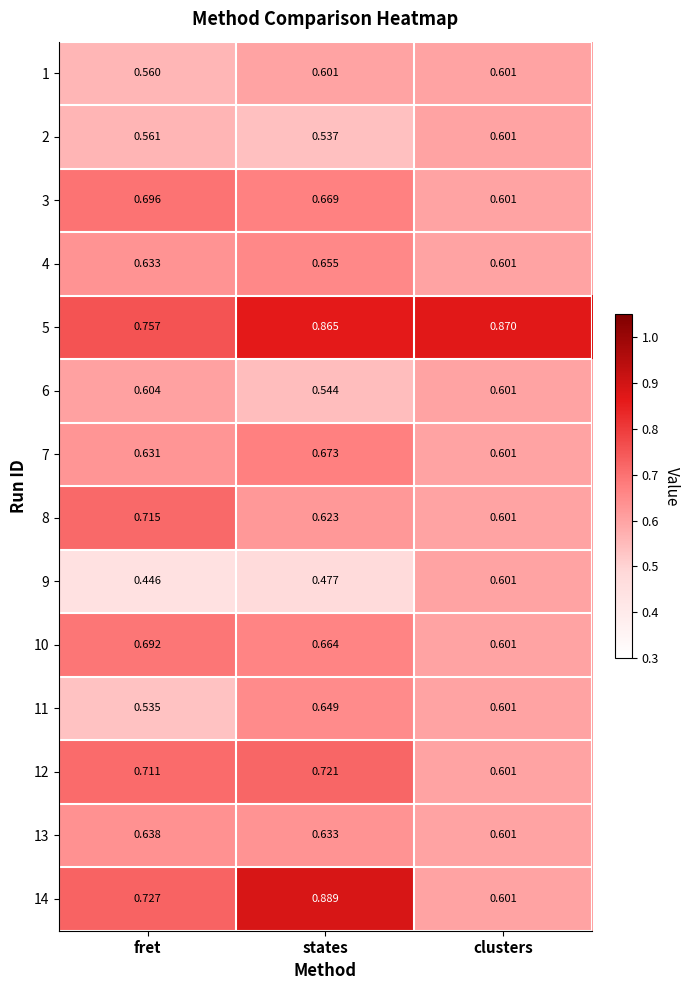

At which category is the sum across all series the highest?

states